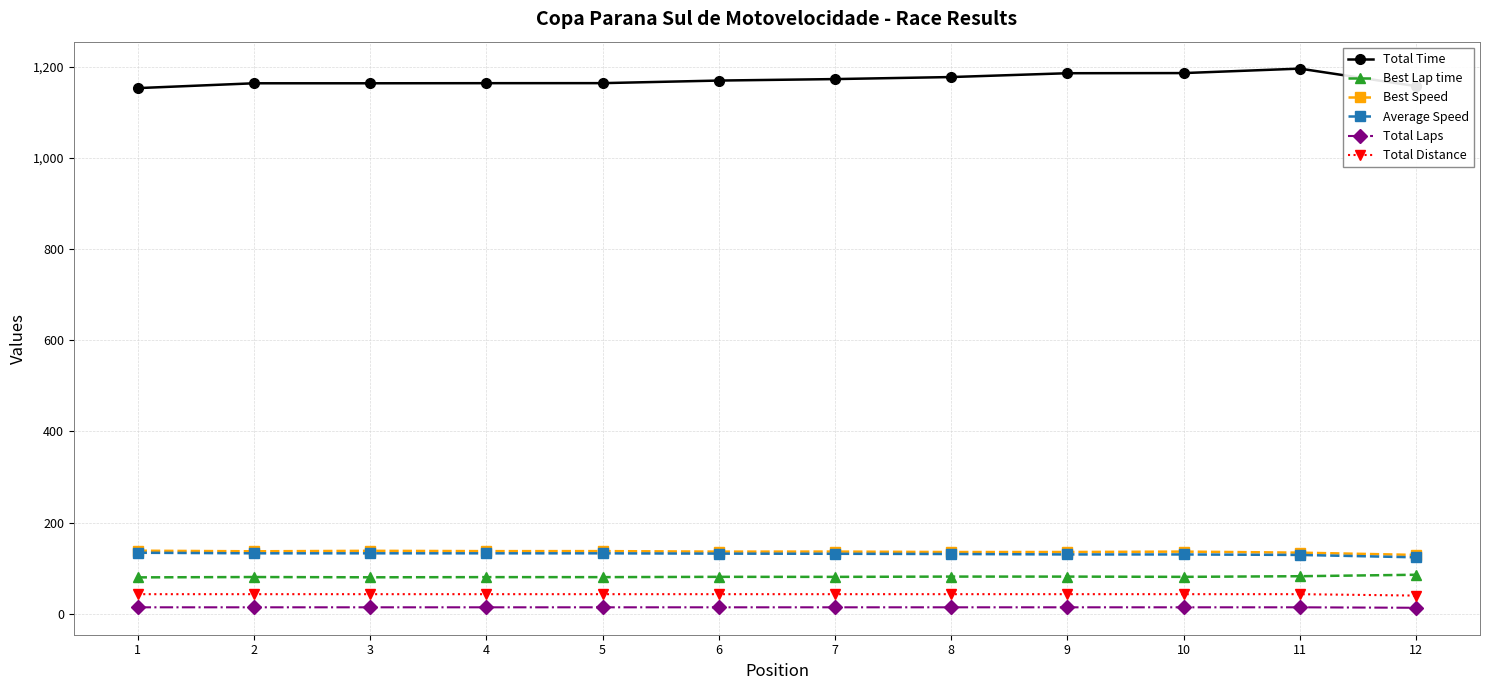

What is the average value of the Total Time series?

1171.0